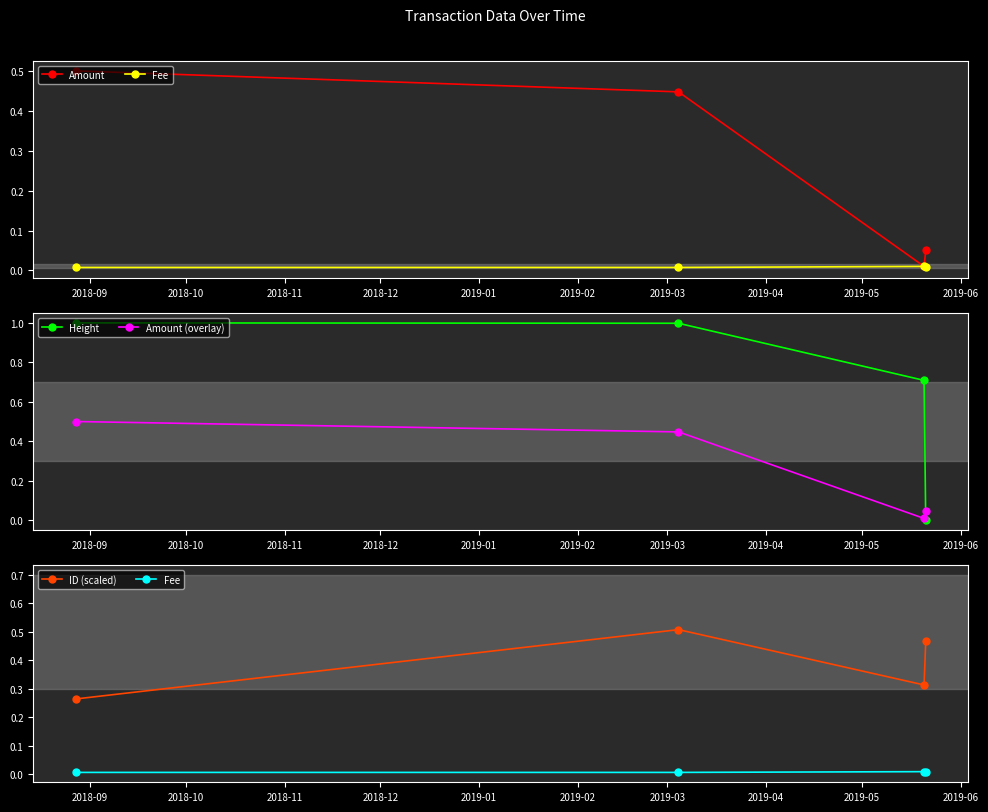

What is the value of the Height point at the 1st from the left?

1.0